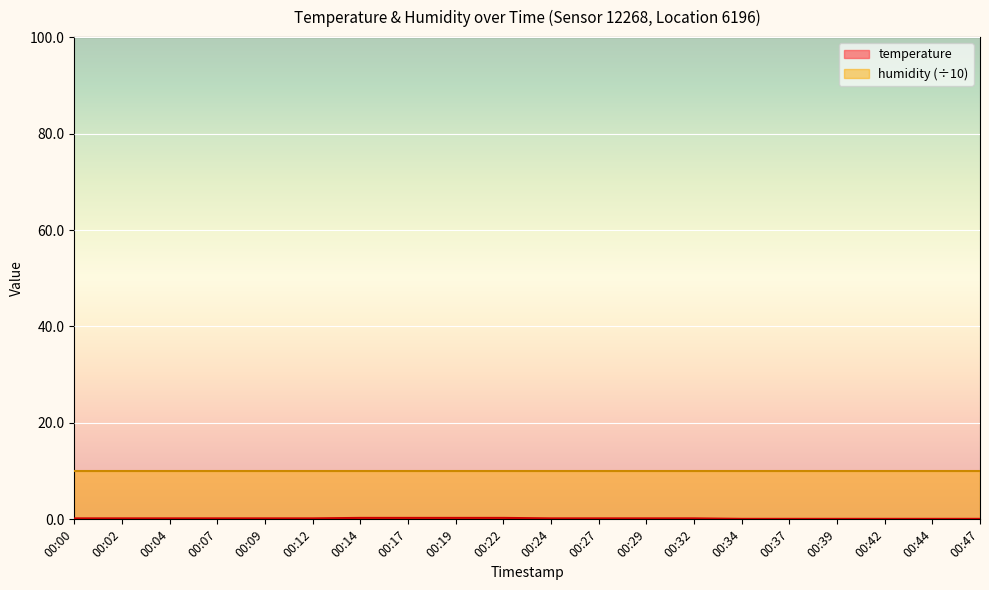

List the labels in order of value, smallest first.

00:34, 00:37, 00:39, 00:42, 00:44, 00:47, 00:00, 00:02, 00:04, 00:07, 00:09, 00:12, 00:24, 00:27, 00:29, 00:32, 00:14, 00:17, 00:19, 00:22